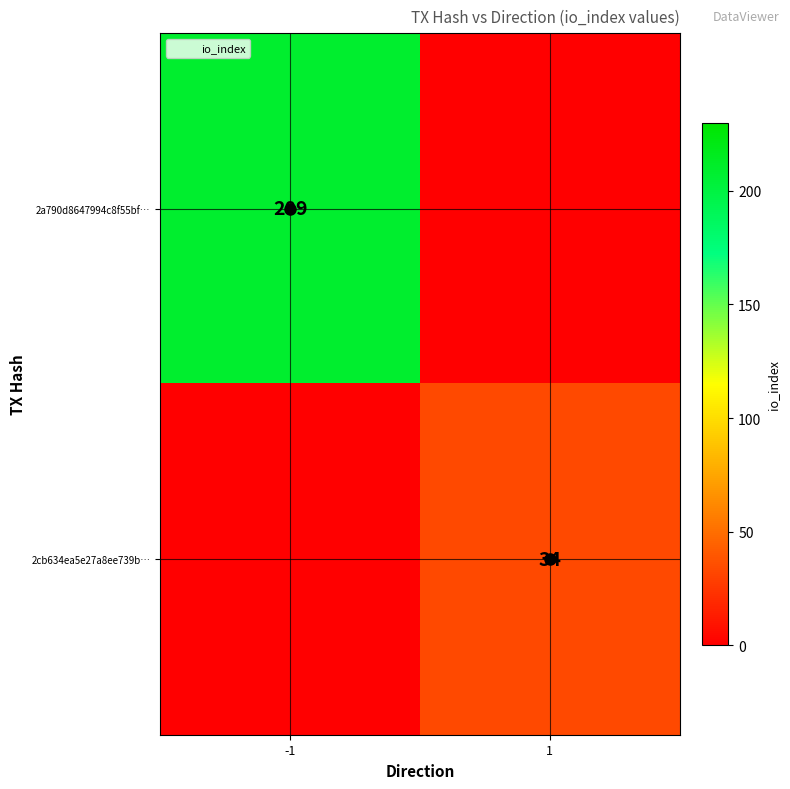

What is the total value across all series at -1?

209